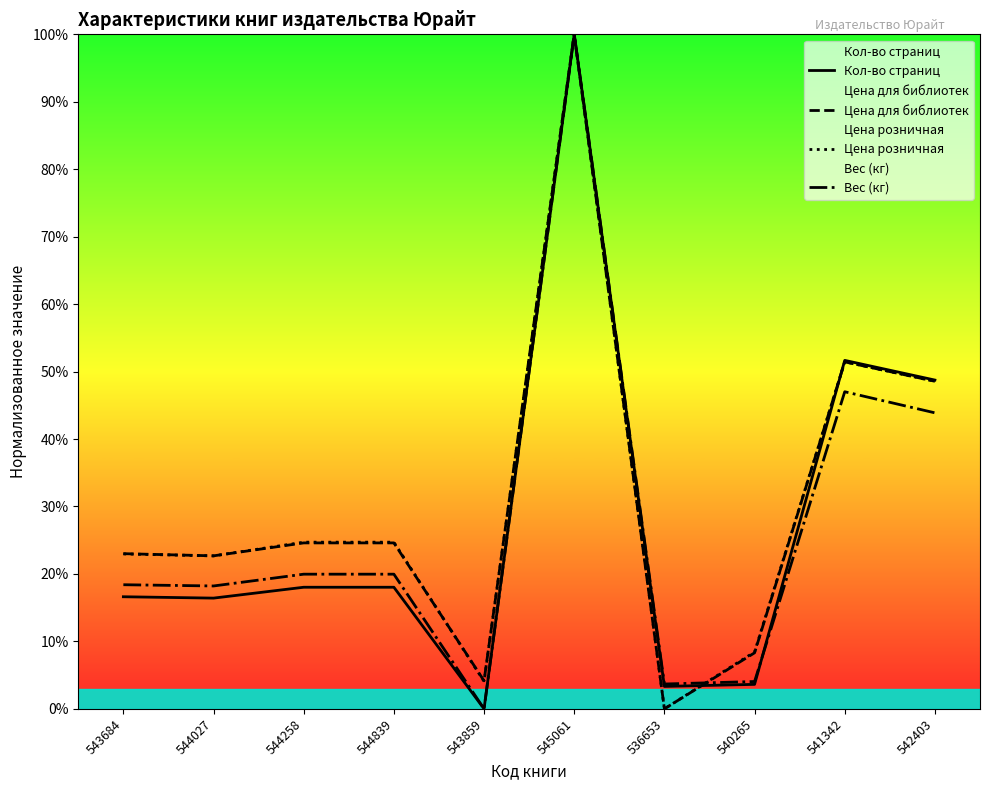

How many lines are shown in the chart?

4